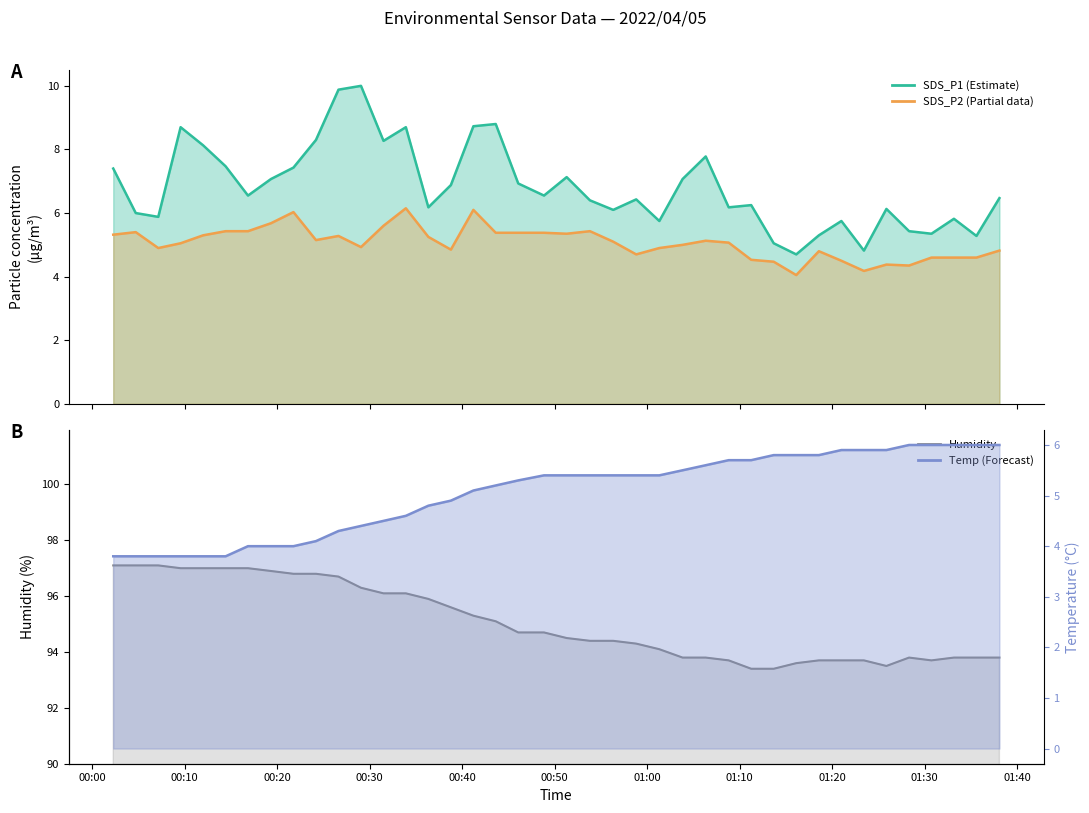

At how many categories does at least one series exceed 32?

40